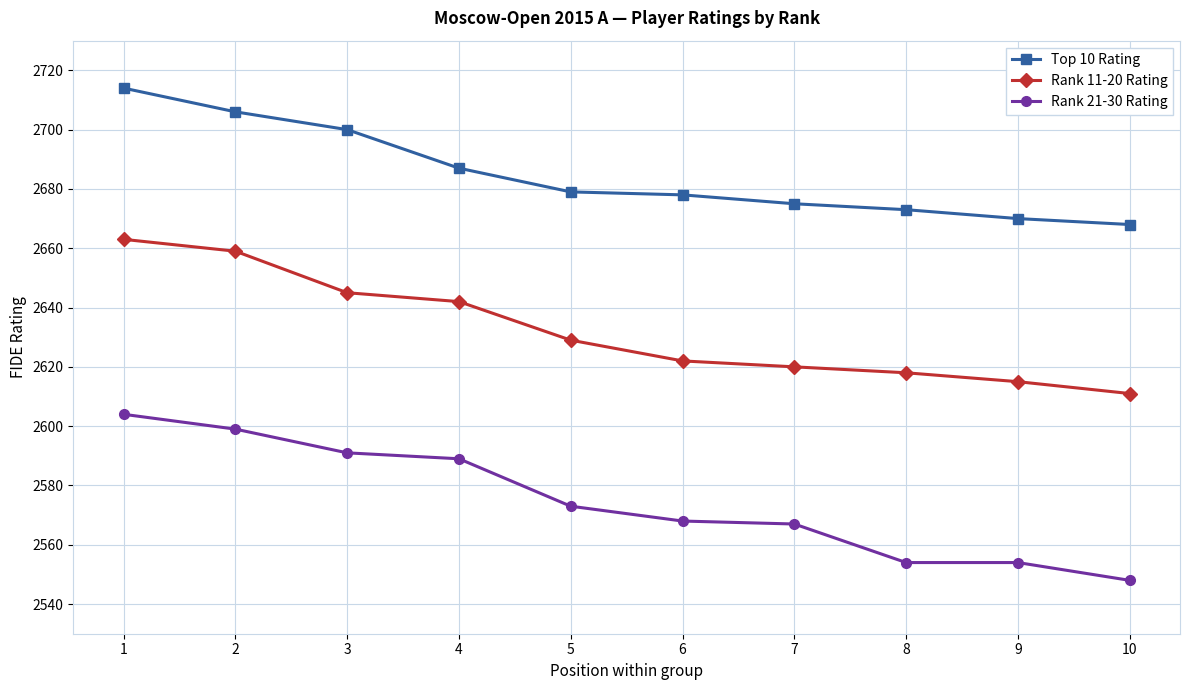

Which series has the largest total across all categories?

Top 10 Rating